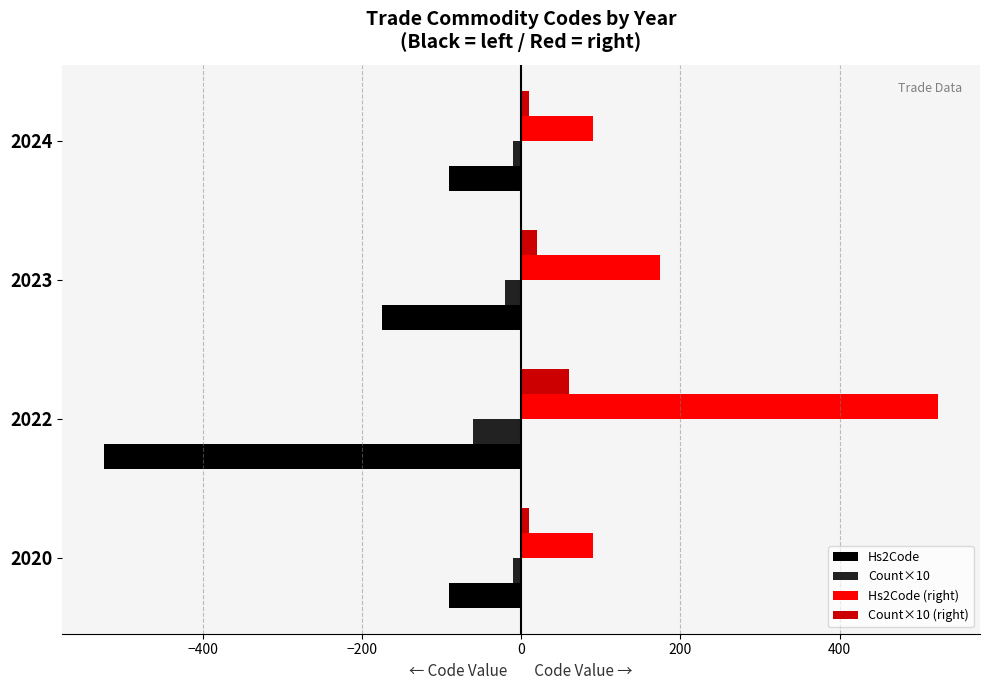

The Count×10 (right) series shows 20 at 2022. True or false?

False